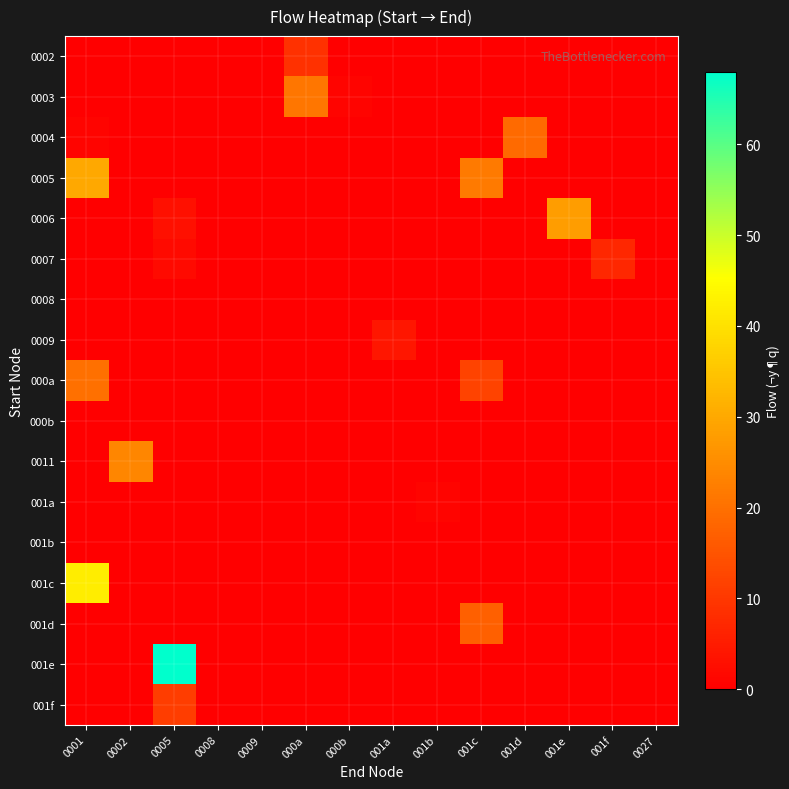

How many categories are shown in the chart?

14